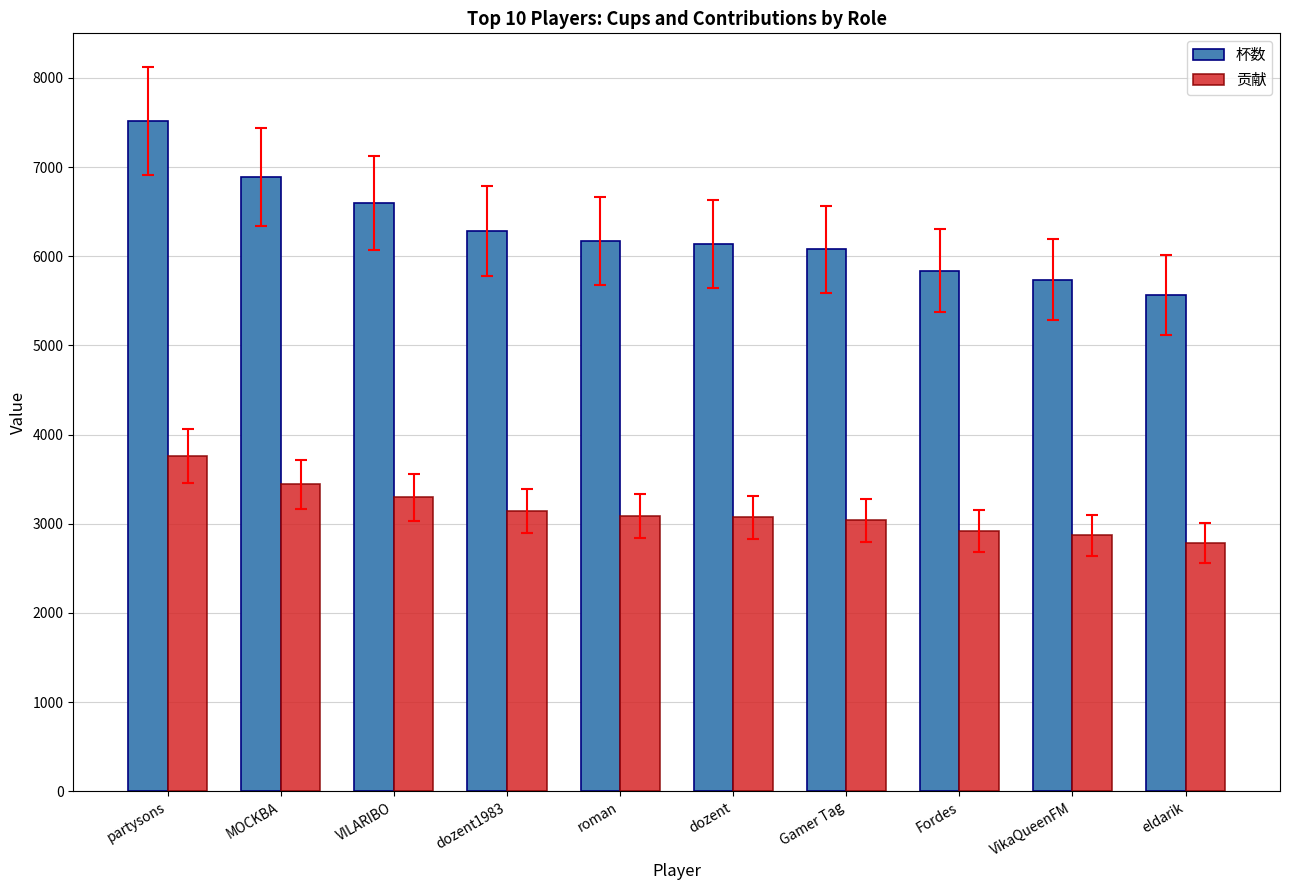

Which series changed the most between partysons and Fordes?

杯数